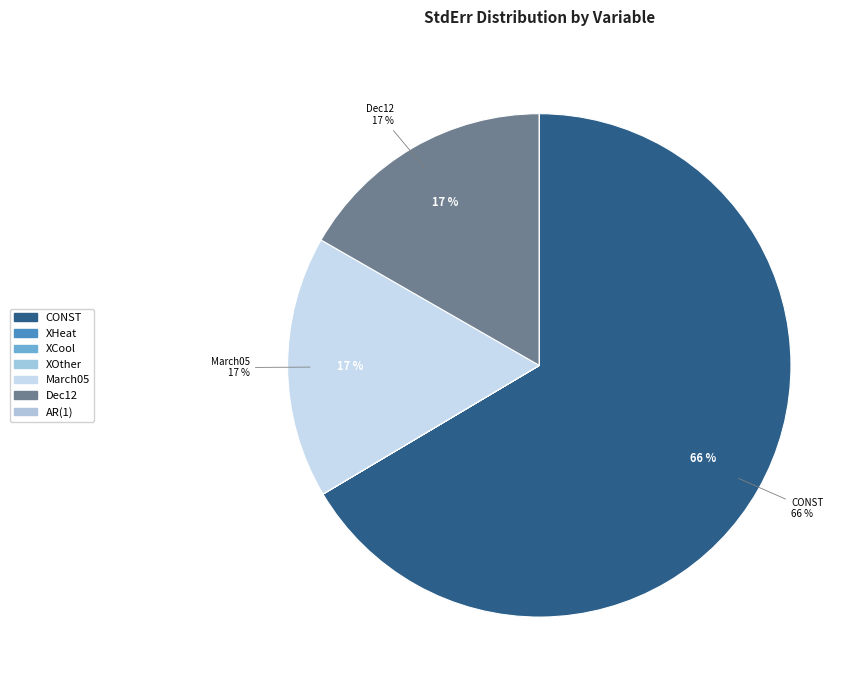

To the nearest percent, what is the difference between the largest and smallest slice percentages?

66%